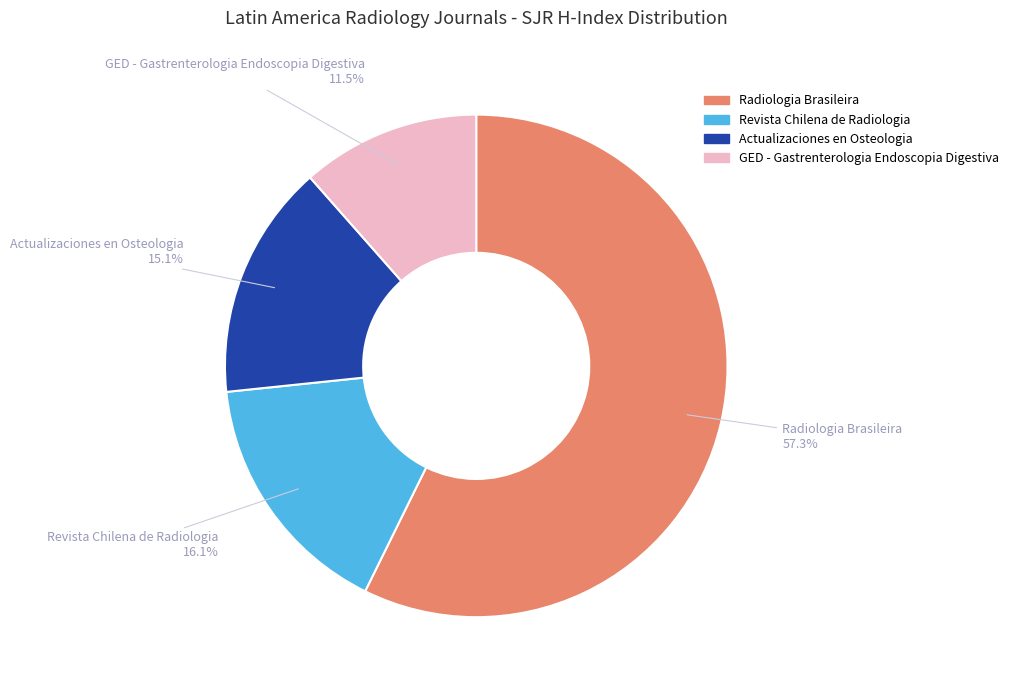

To the nearest percent, what portion does Revista Chilena de Radiologia represent?

16%